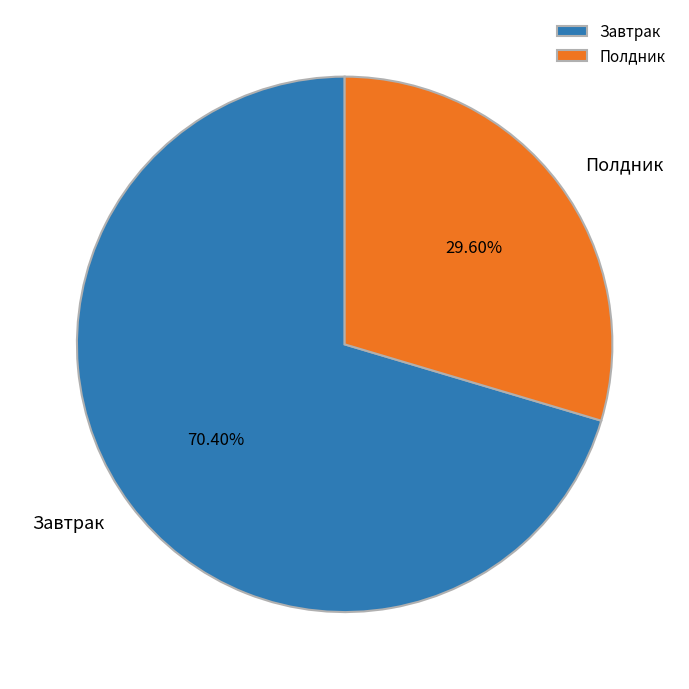

Is there any slice that represents more than half of the pie?

Yes